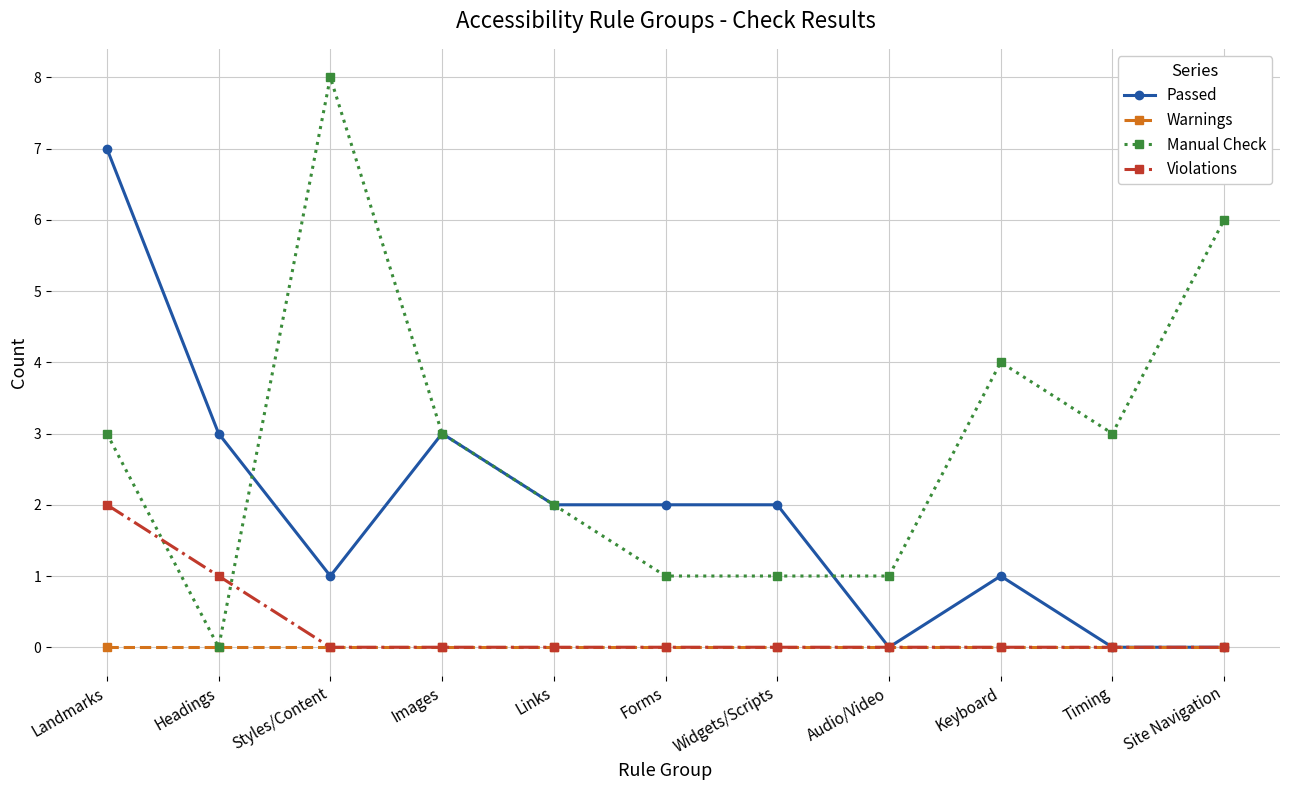

At which category is the sum across all series the highest?

Landmarks